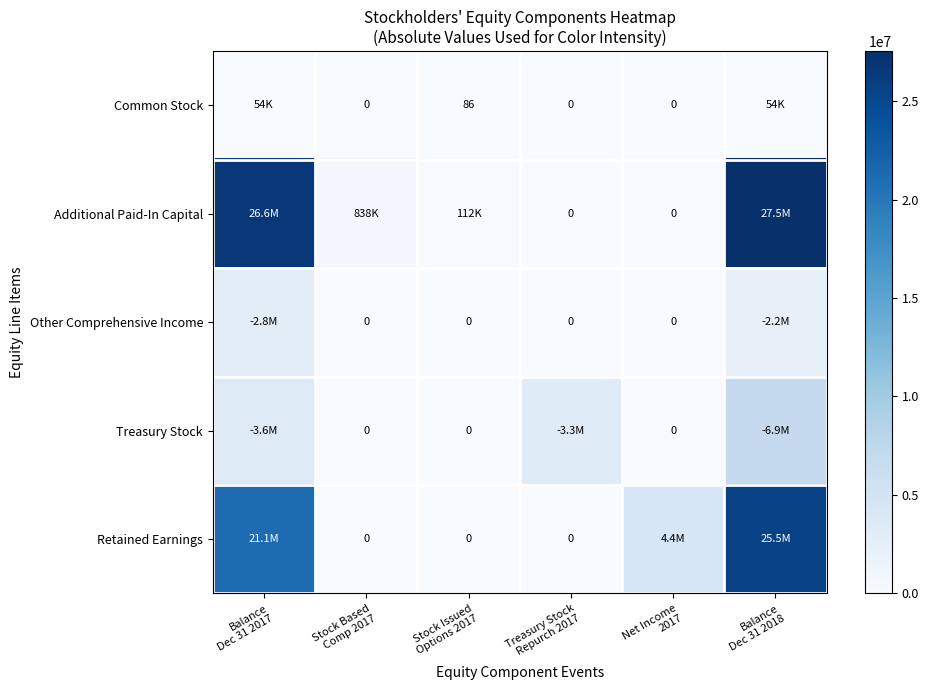

How many values in the Common Stock series exceed 86?

2